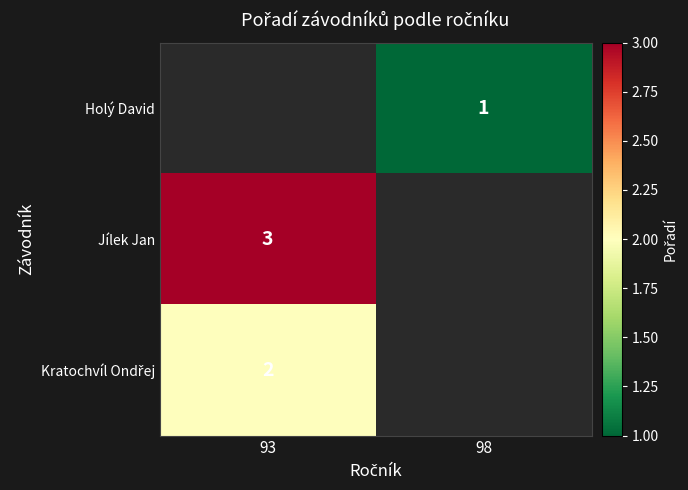

The Jílek Jan series shows 2 at 93. True or false?

False